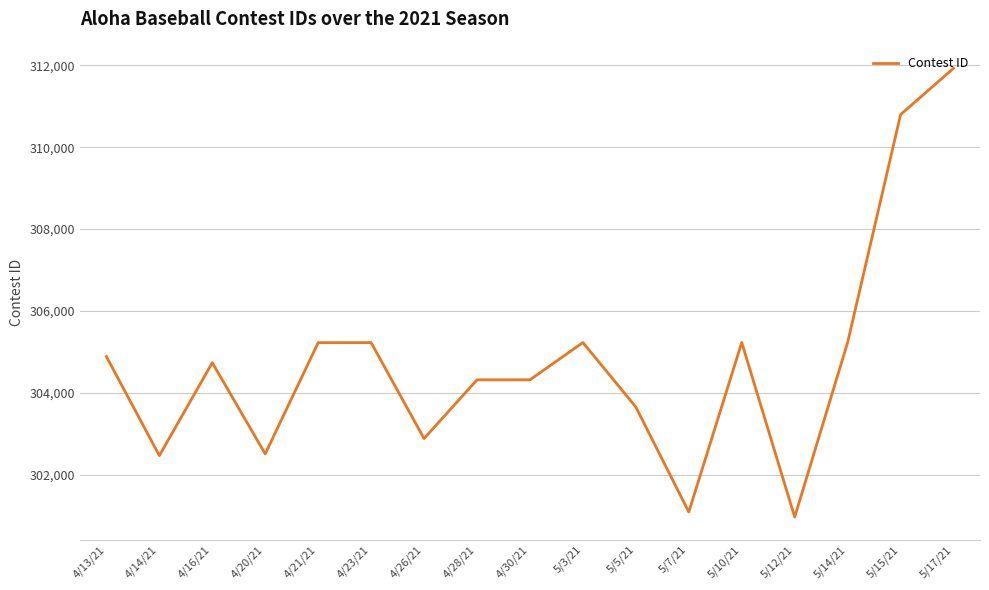

What is the ratio of the value at 4/26/21 to the value at 4/21/21?

1.0